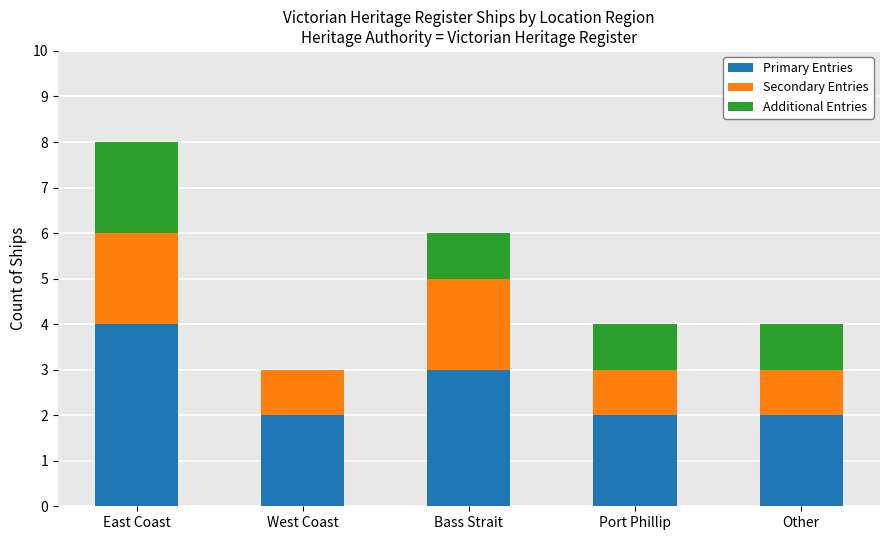

True or false: Primary Entries has a value of 1 at East Coast.

False